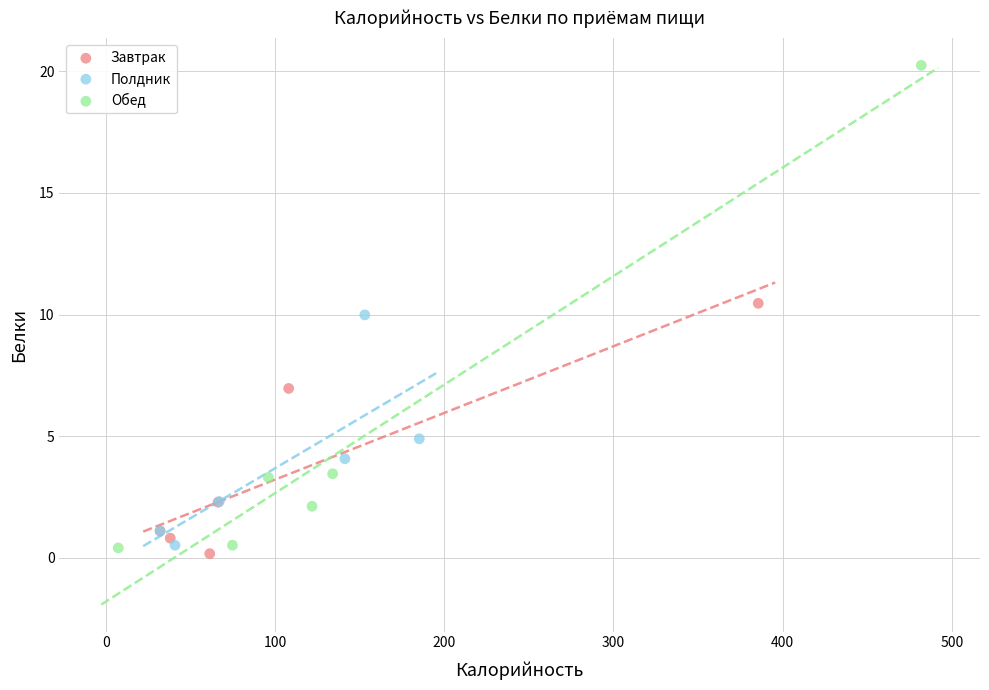

Which series reaches the maximum Y coordinate?

Обед